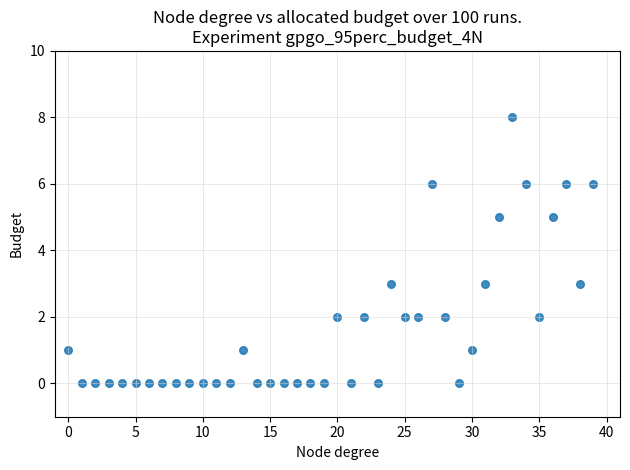

How many points are shown in the scatter plot?

40